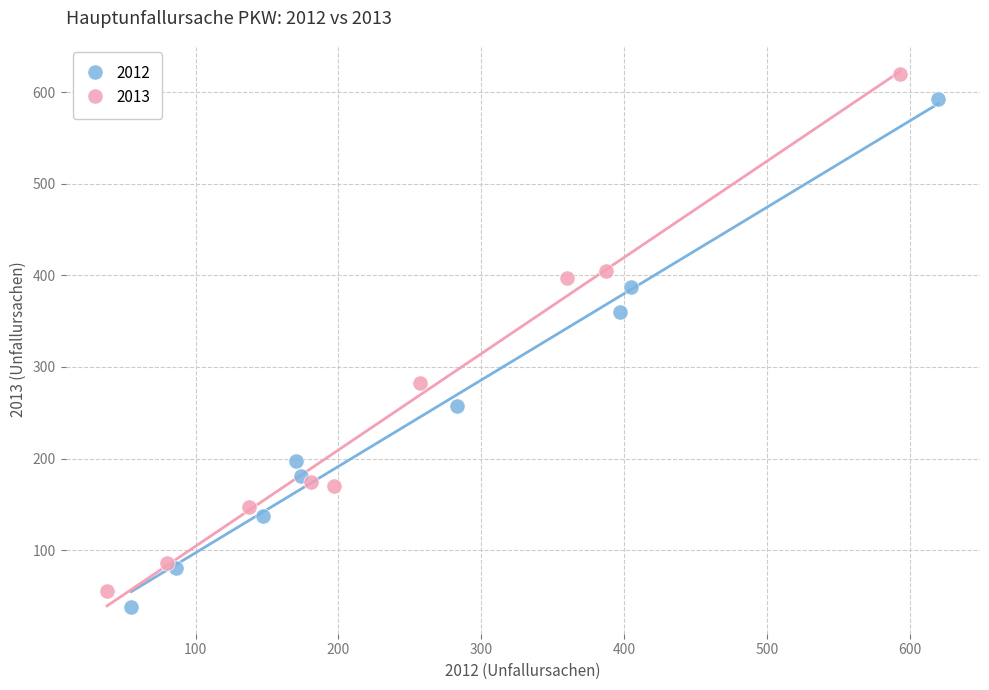

Which series has the widest spread of Y values?

2013